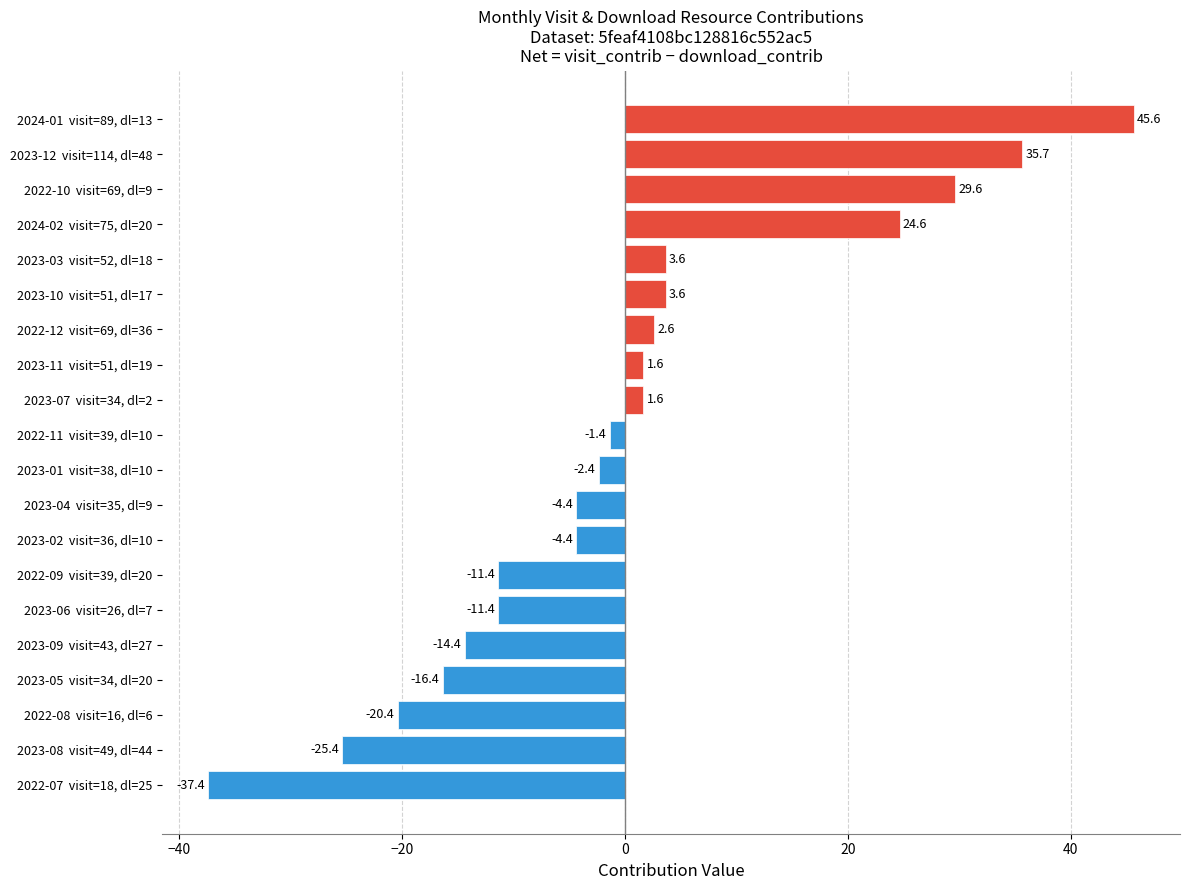

Which has a higher value, 2022-11  visit=39, dl=10 or 2022-10  visit=69, dl=9?

2022-10  visit=69, dl=9